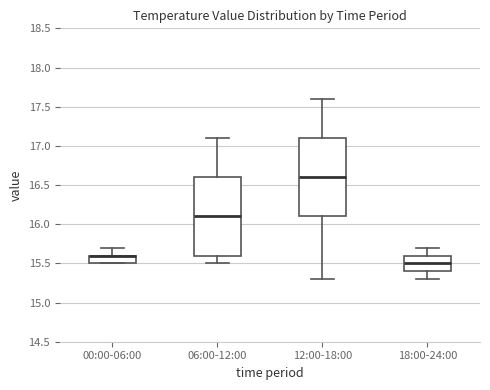

Reading left to right, transcribe this box plot: for each box, give where its median line is, the range the box spans, and where its two whiskers end, as read against the y-axis. The values are not printed on the chart, so give them approximately, as read against the axis.

00:00-06:00: median 15.6 (drawn on the box's upper edge), box 15.5 to 15.6, whiskers 15.5 to 15.7
06:00-12:00: median 16.1, box 15.6 to 16.6, whiskers 15.5 to 17.1
12:00-18:00: median 16.6, box 16.1 to 17.1, whiskers 15.3 to 17.6
18:00-24:00: median 15.5, box 15.4 to 15.6, whiskers 15.3 to 15.7